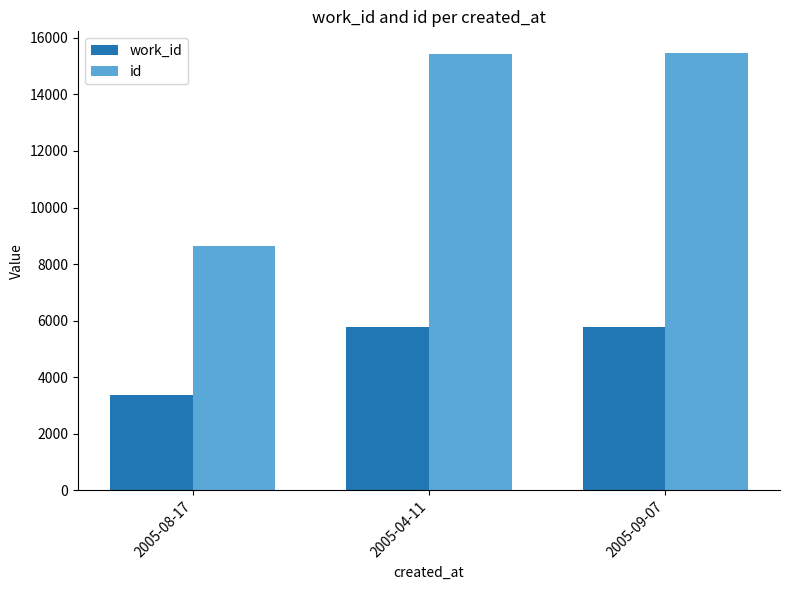

Which series changed the most between 2005-08-17 and 2005-09-07?

id